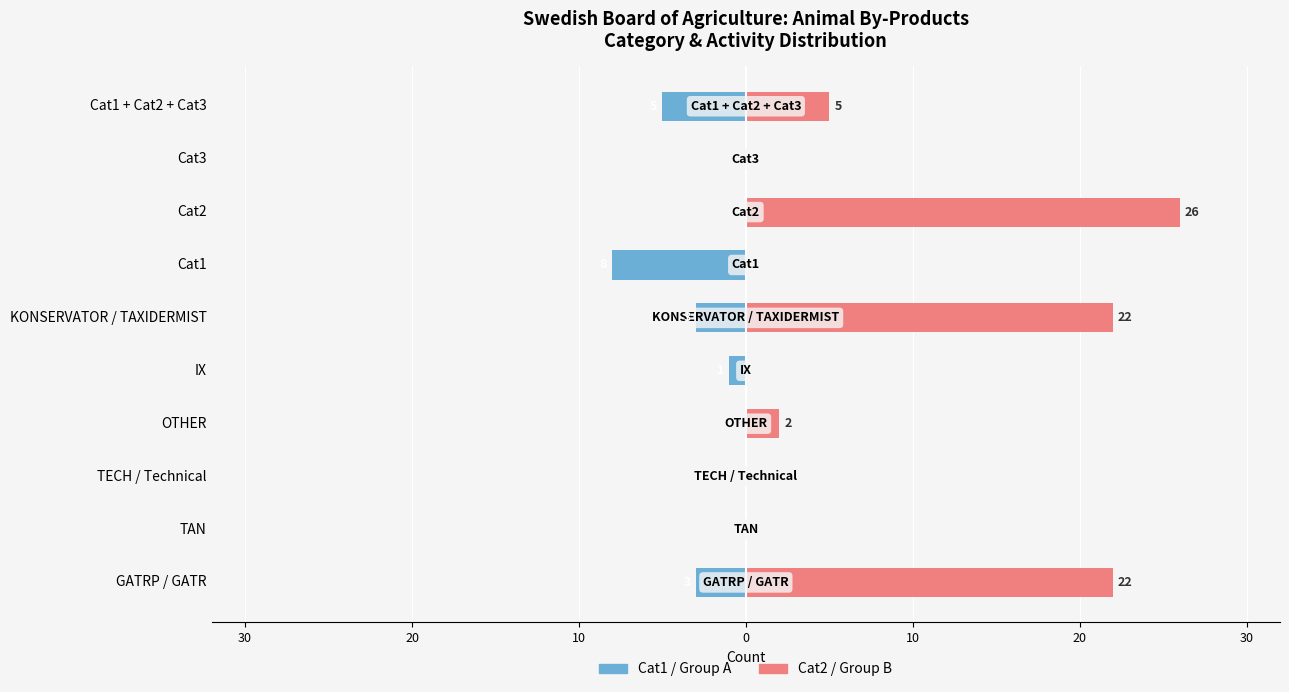

Rank the series by their maximum value, from lowest to highest.

Cat1 / Group A, Cat2 / Group B